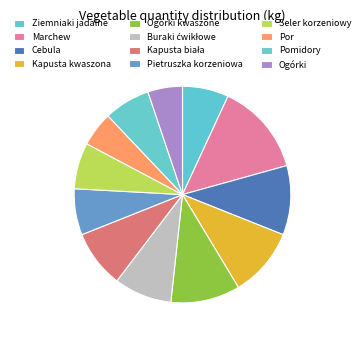

Which category has the biggest portion of the pie?

Marchew